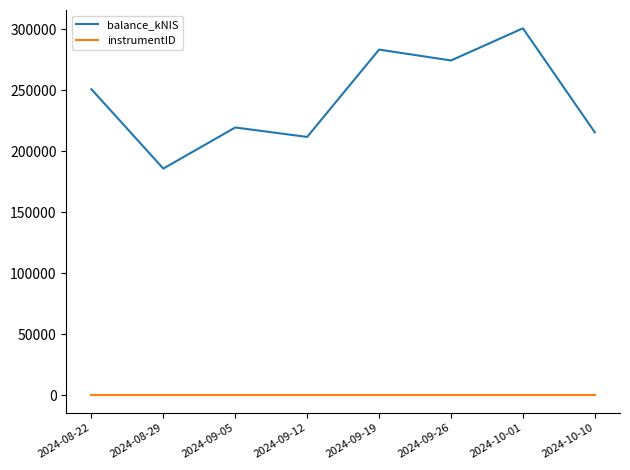

The balance_kNIS series shows 219584.3 at 2024-09-05. True or false?

True